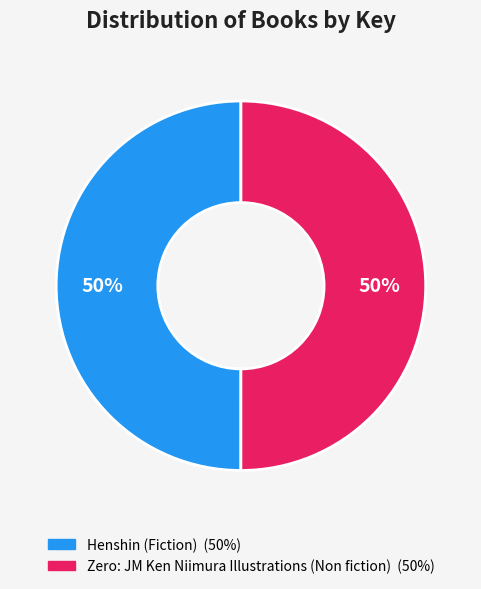

What percentage is the Henshin (Fiction) slice, to the nearest percent?

50%